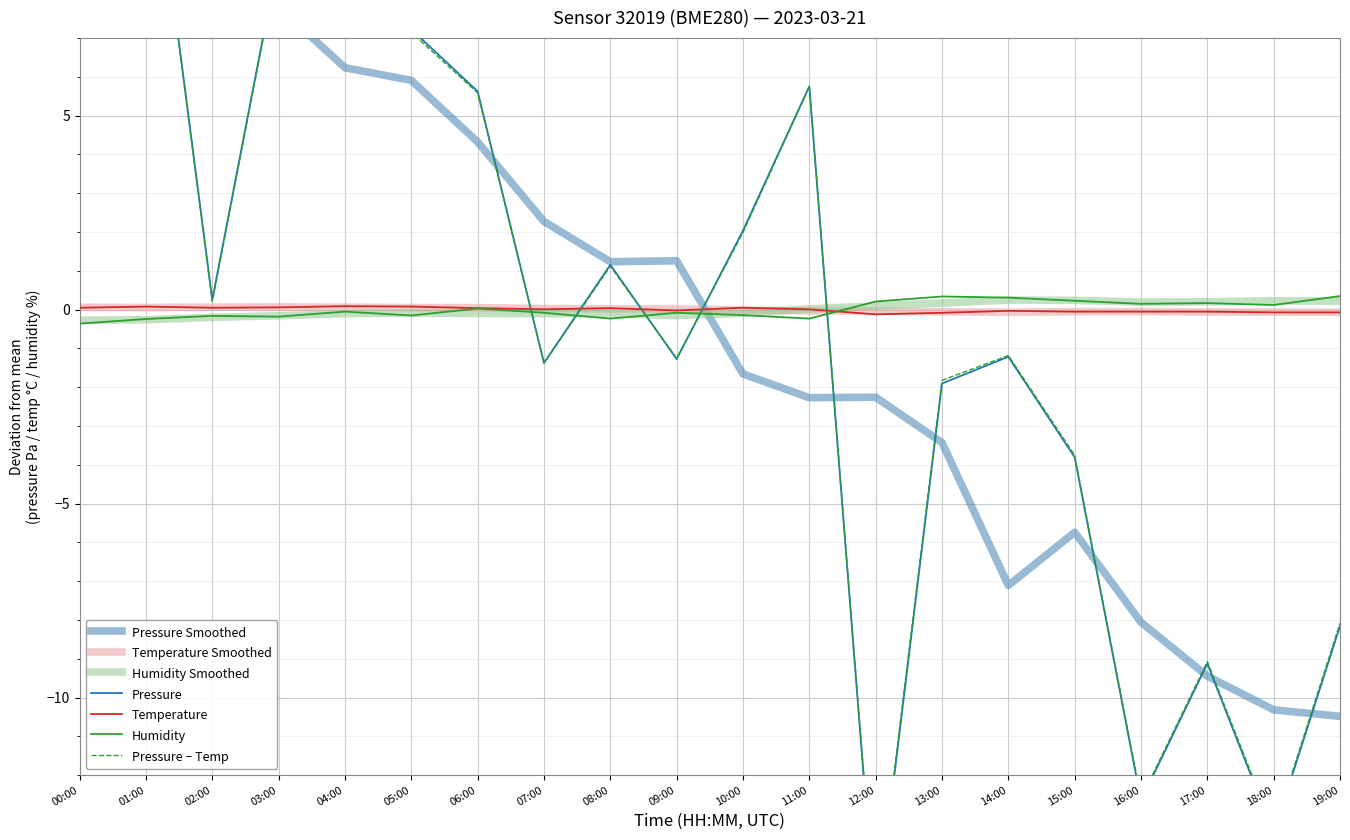

Which series ends up on top after the final intersection of pressure and temperature?

temperature